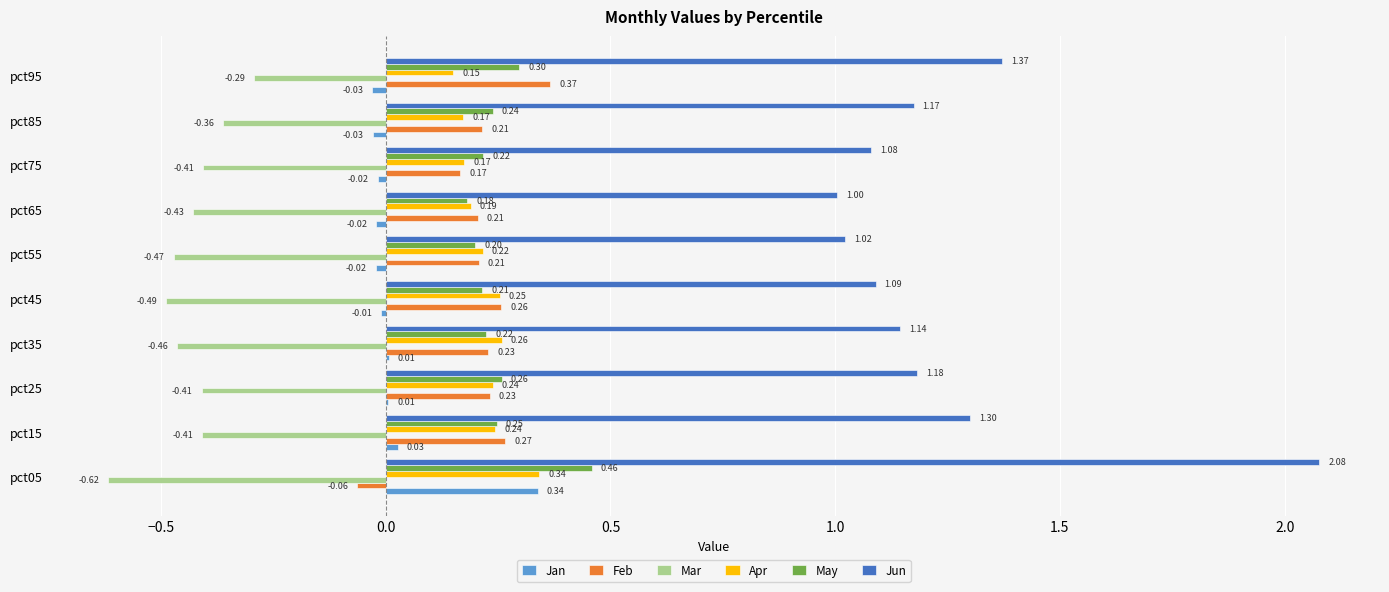

What is the sum of all May values?

2.5